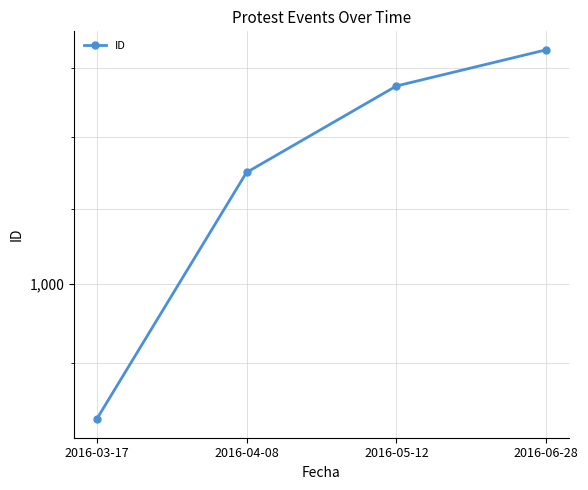

Reading right to left, what are all the values shown in this chart?

1164	1137	1075	916